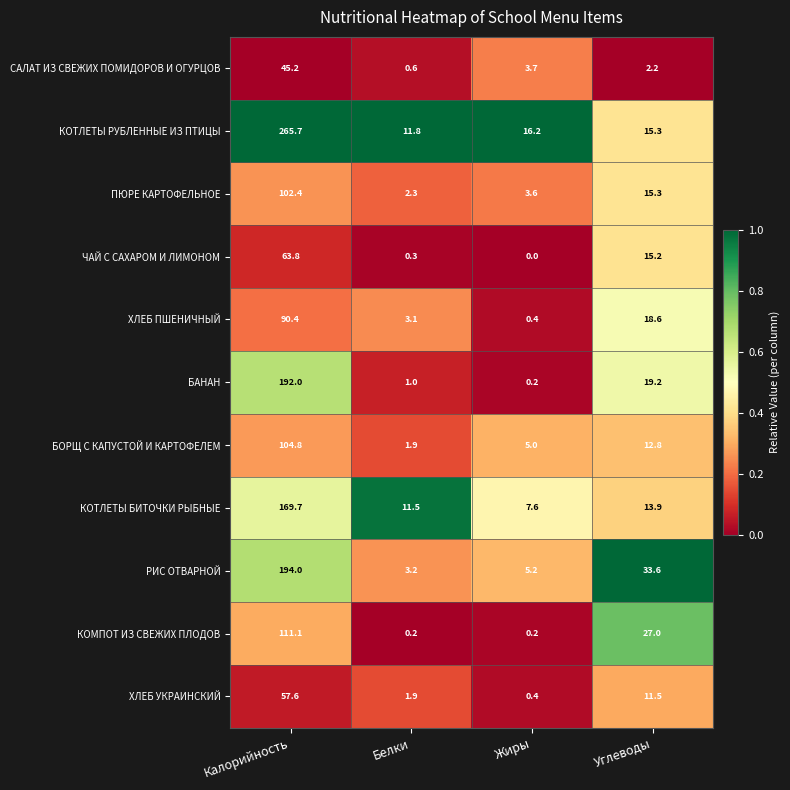

At which category does the chart reach its minimum across all series?

Жиры